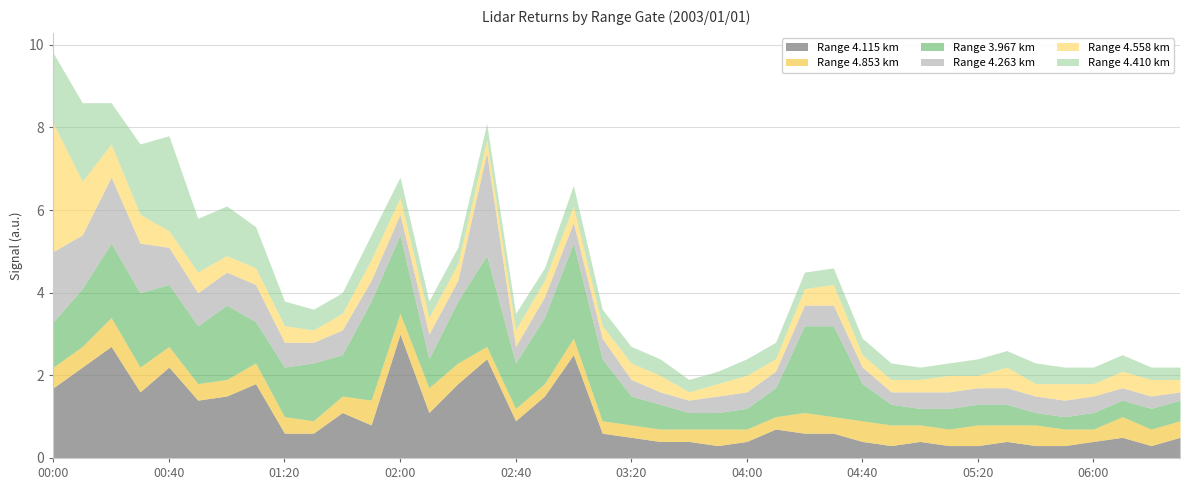

What is the average value of the 4.115 series?

1.0